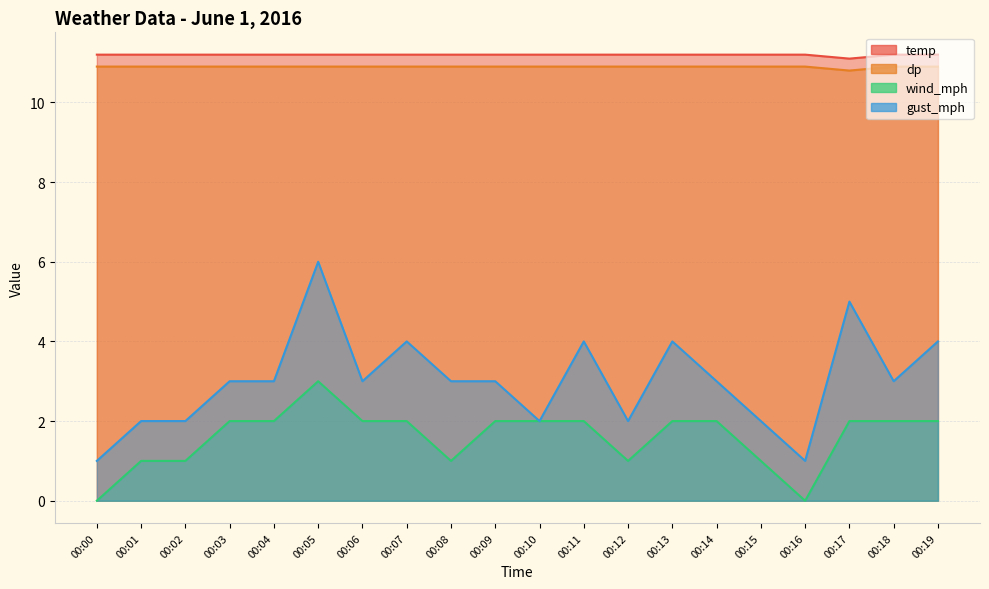

Which category has the lowest value in the dp series?

00:17